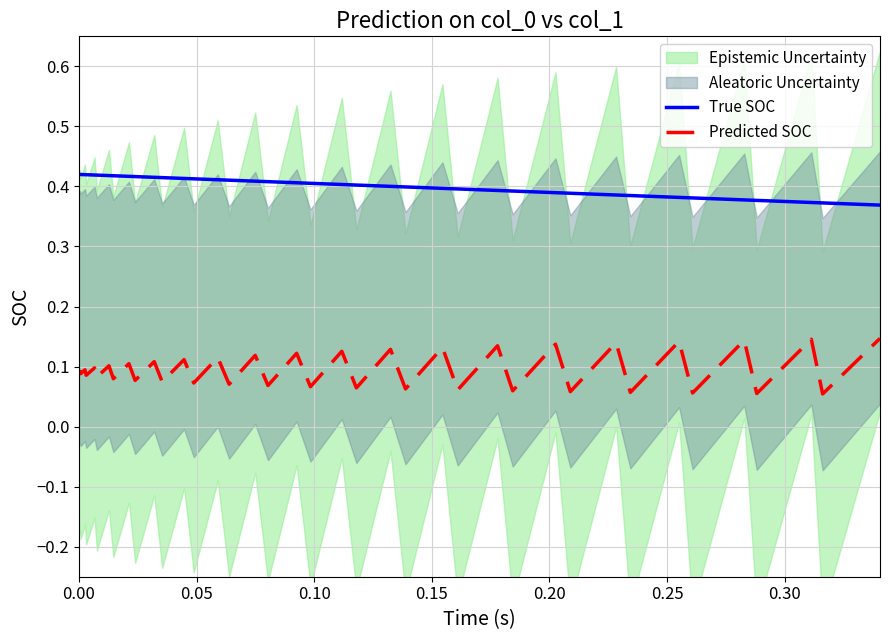

True or false: True SOC and Predicted SOC cross at least once.

False